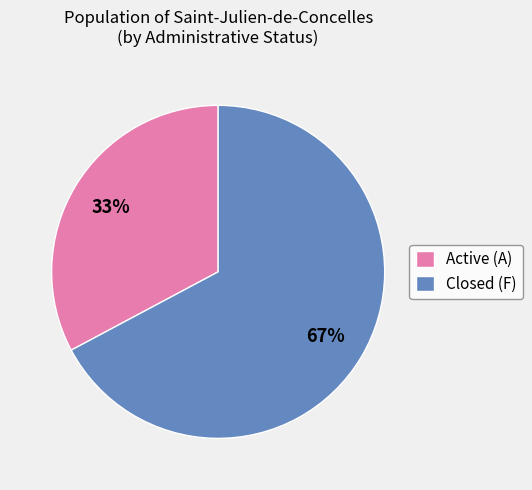

What percentage is the Closed (F) slice, to the nearest percent?

67%